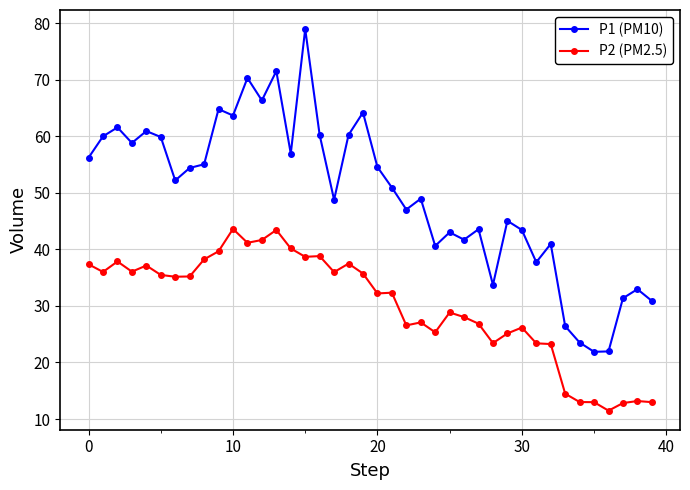

True or false: P1 (PM10) and P2 (PM2.5) cross at least once.

False